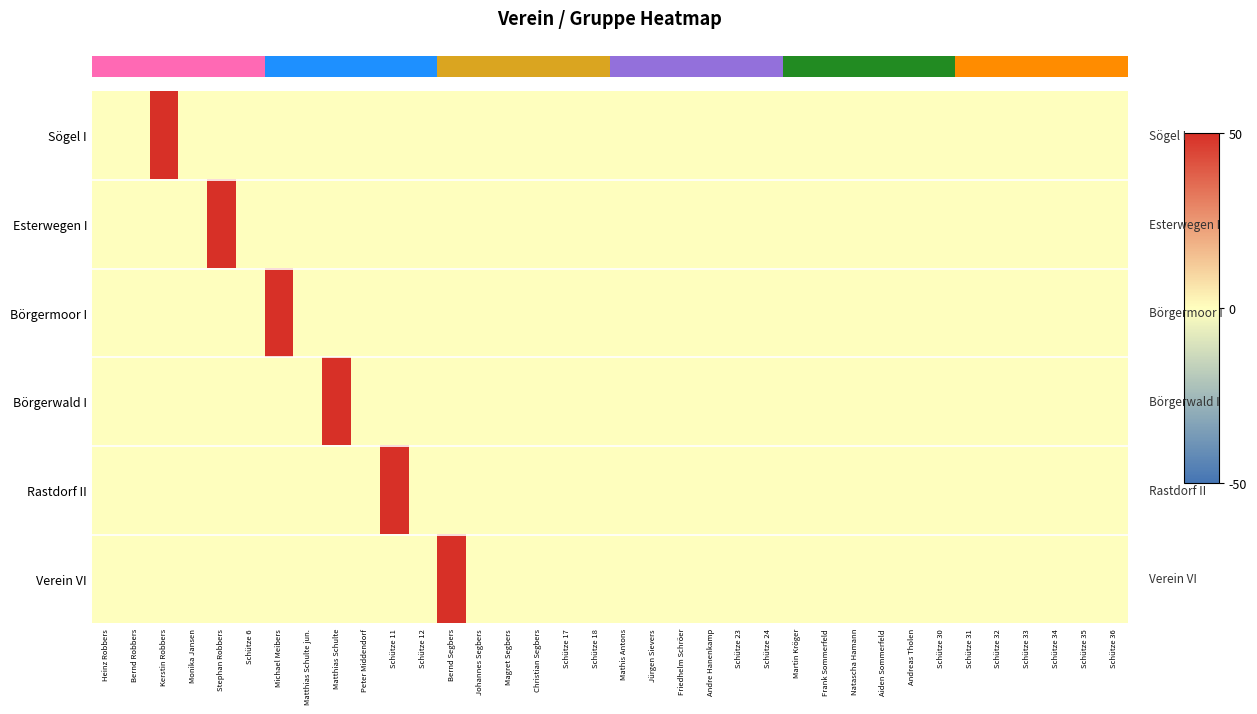

Between Schütze 30 and Schütze 31, which is larger?

Schütze 30